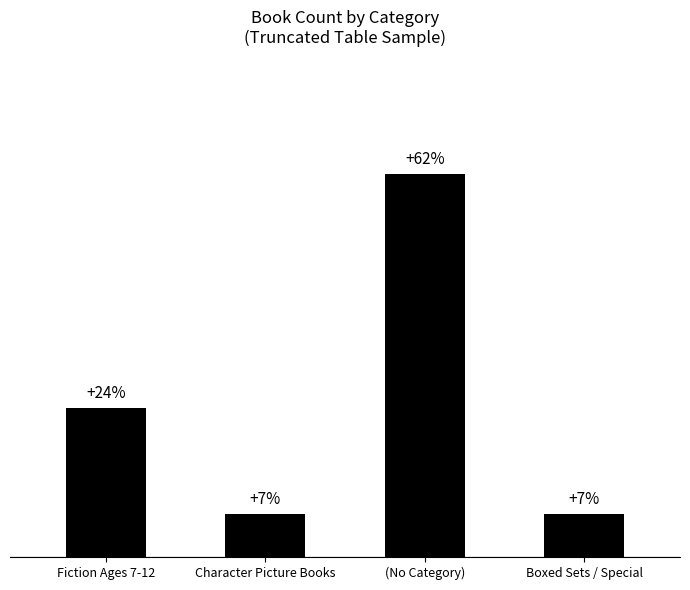

Which category has the highest value across all series?

(No Category)